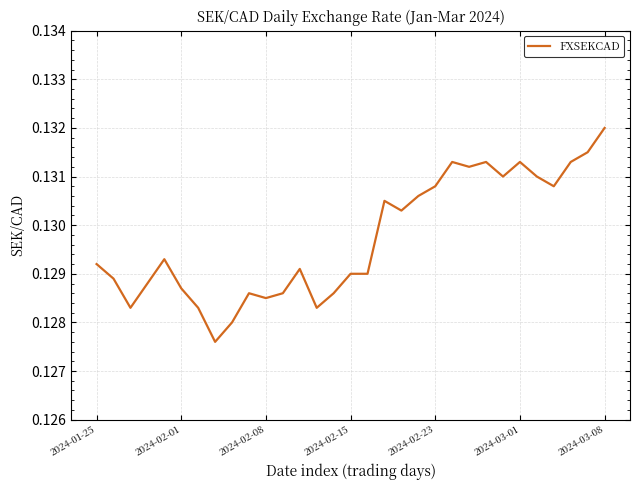

Is this an area chart (filled region under the line)?

No